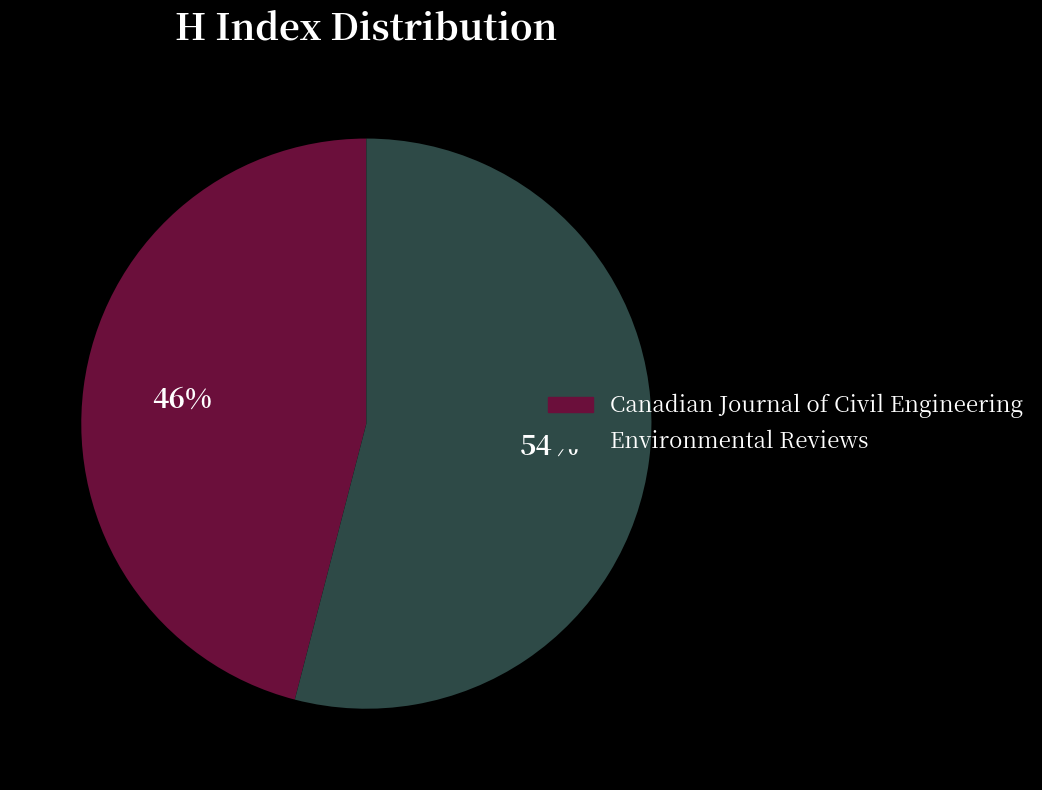

Between Environmental Reviews and Canadian Journal of Civil Engineering, which is larger?

Environmental Reviews